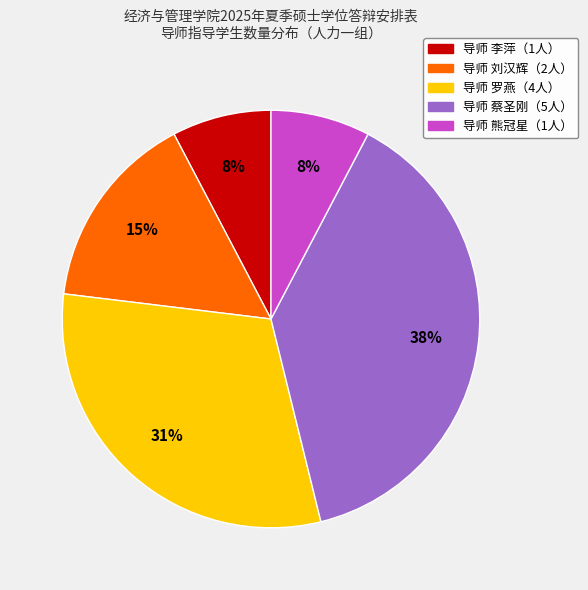

To the nearest percent, what is the average slice percentage?

20%